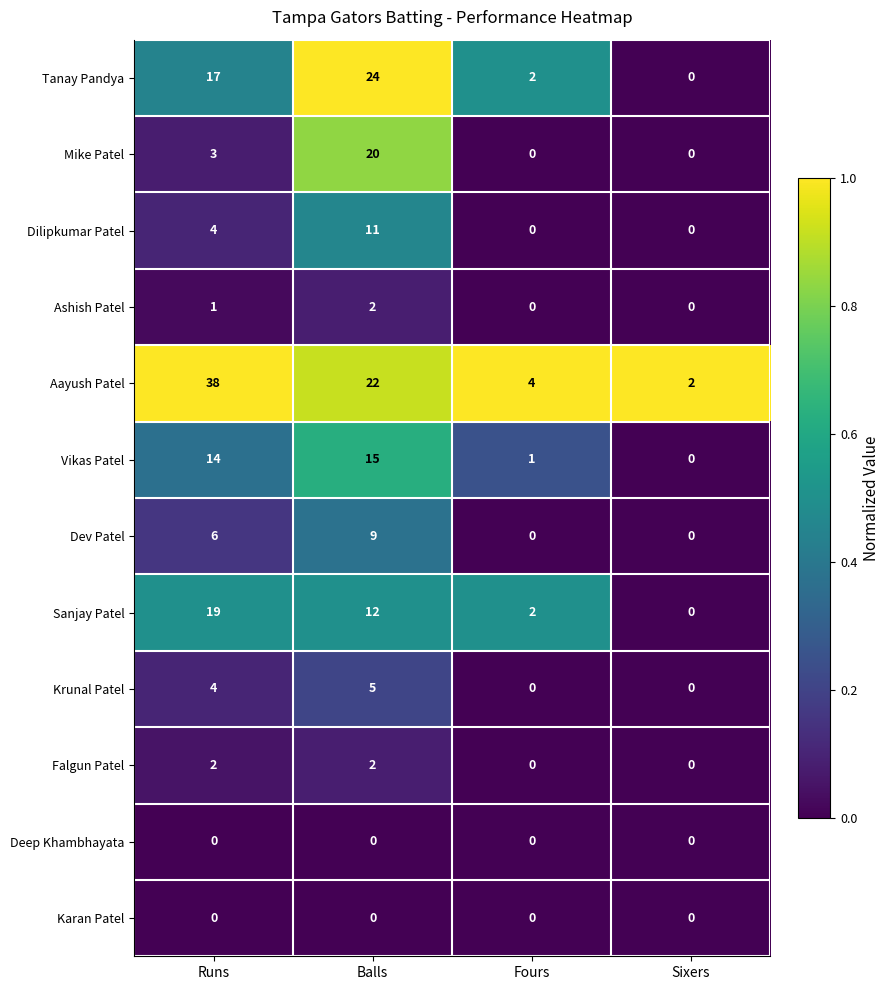

What is the maximum value for Aayush Patel?

38